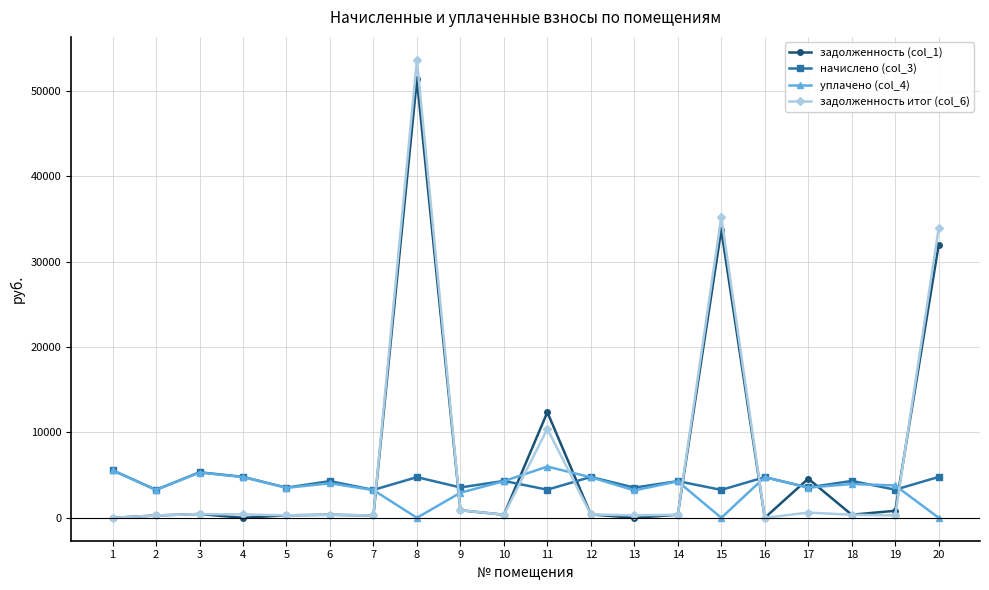

Is the value of уплачено (col_4) at 16 greater than the value of начислено (col_3) at 19?

Yes